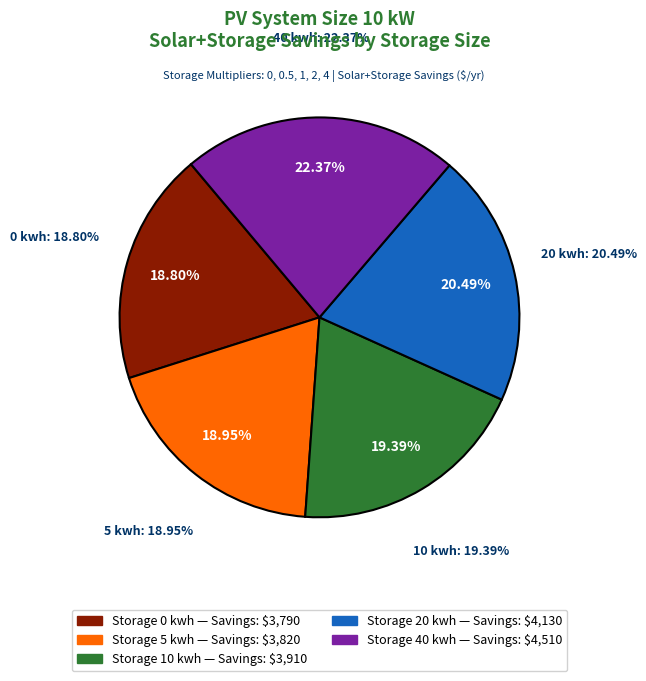

What percentage is NOT represented by 20 kwh?

79.5%